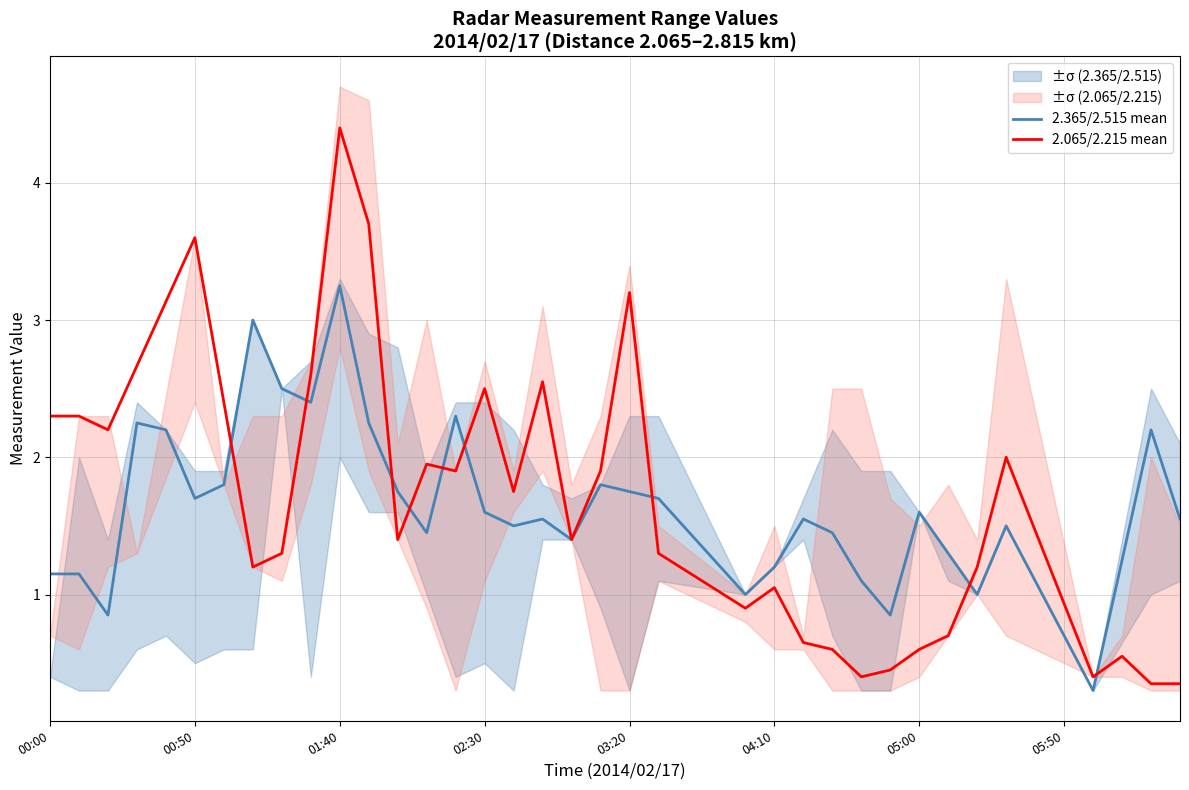

List the series in order of their overall mean, lowest first.

2.365/2.515 mean, 2.065/2.215 mean